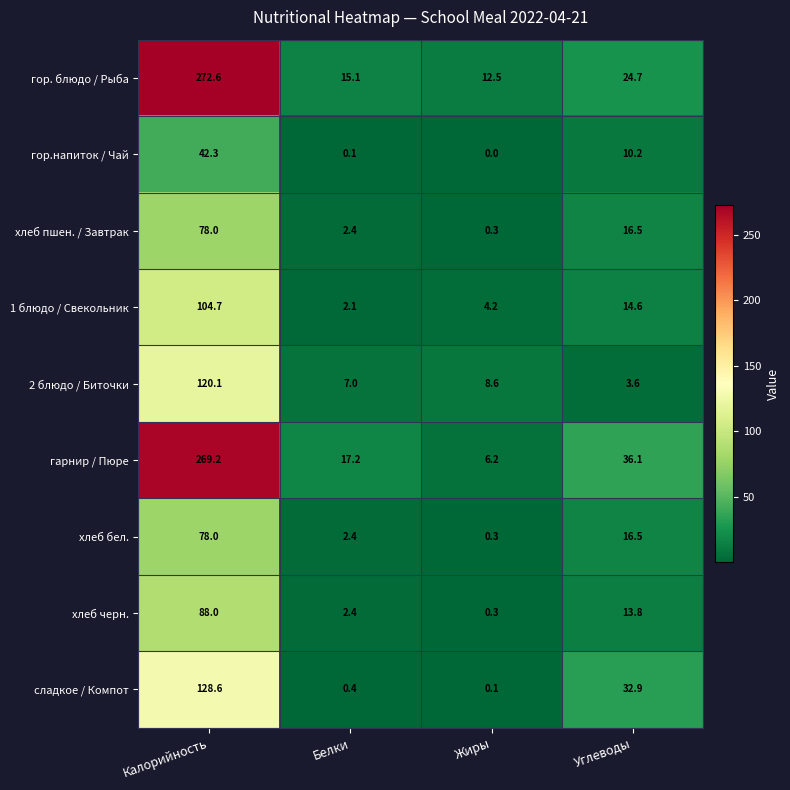

At which label does 1 блюдо / Свекольник first exceed 14?

Калорийность